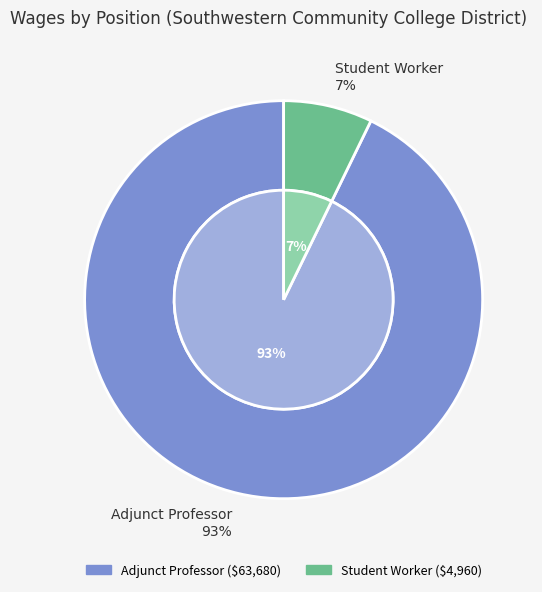

Count the number of slices in the pie.

2